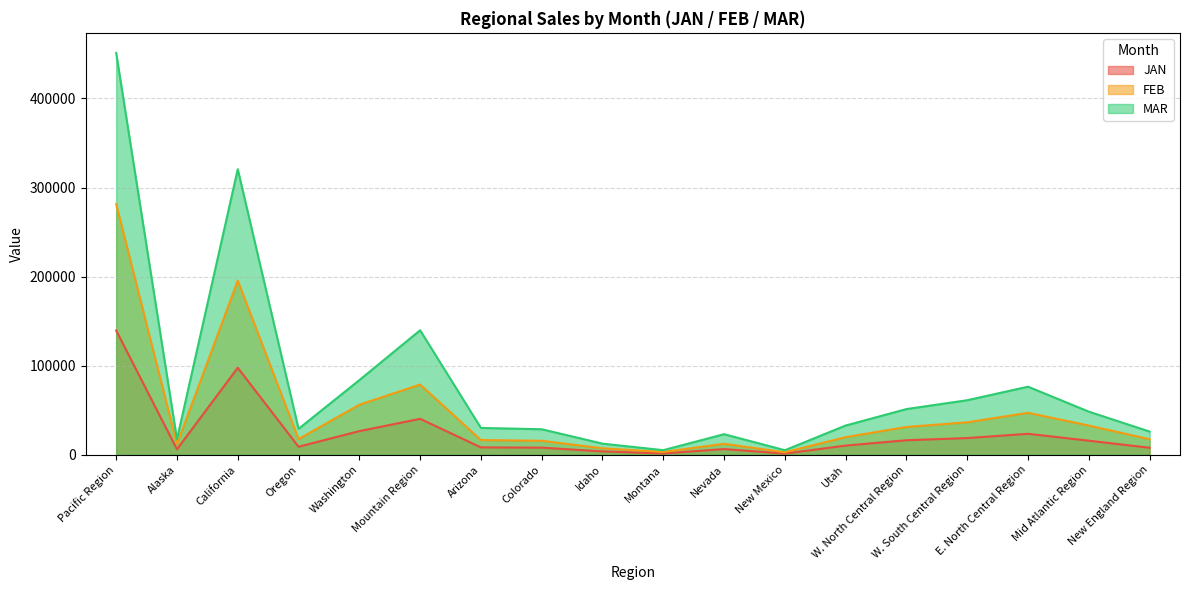

Does the chart have visible grid lines?

Yes